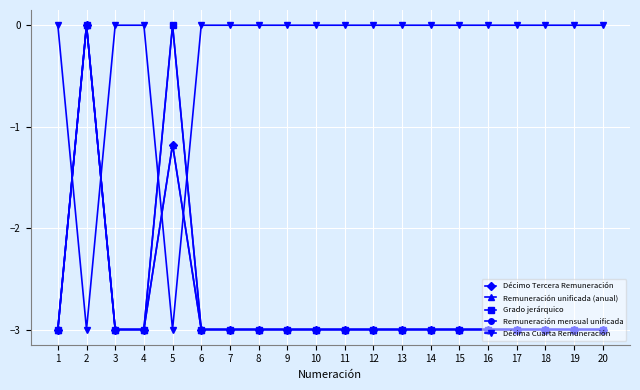

True or false: Remuneración unificada (anual) has a value of -3.0 at 14.

True